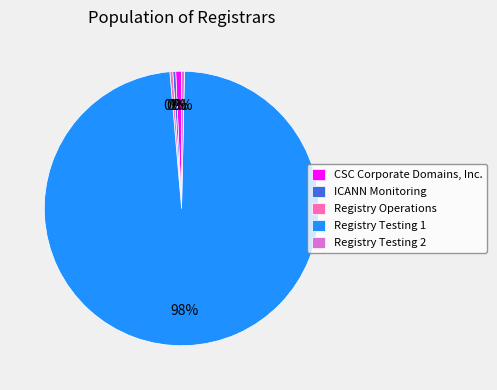

Which slice is the largest?

Registry Testing 1